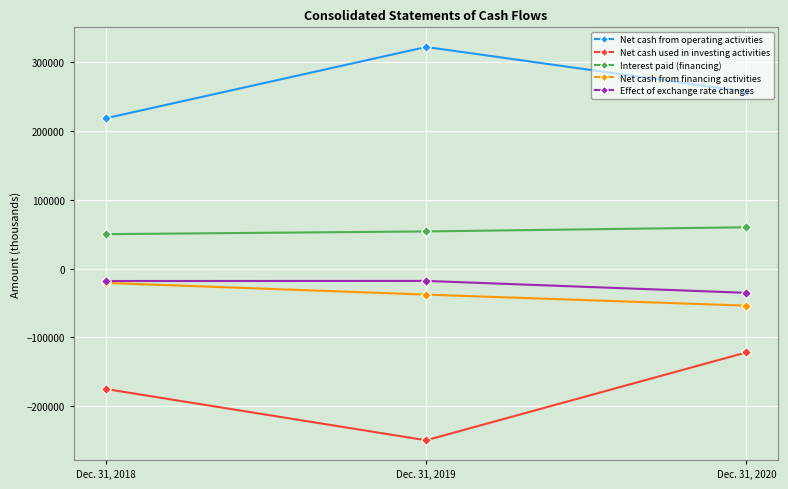

The value of Net cash used in investing activities at Dec. 31, 2019 is -399019. True or false?

False